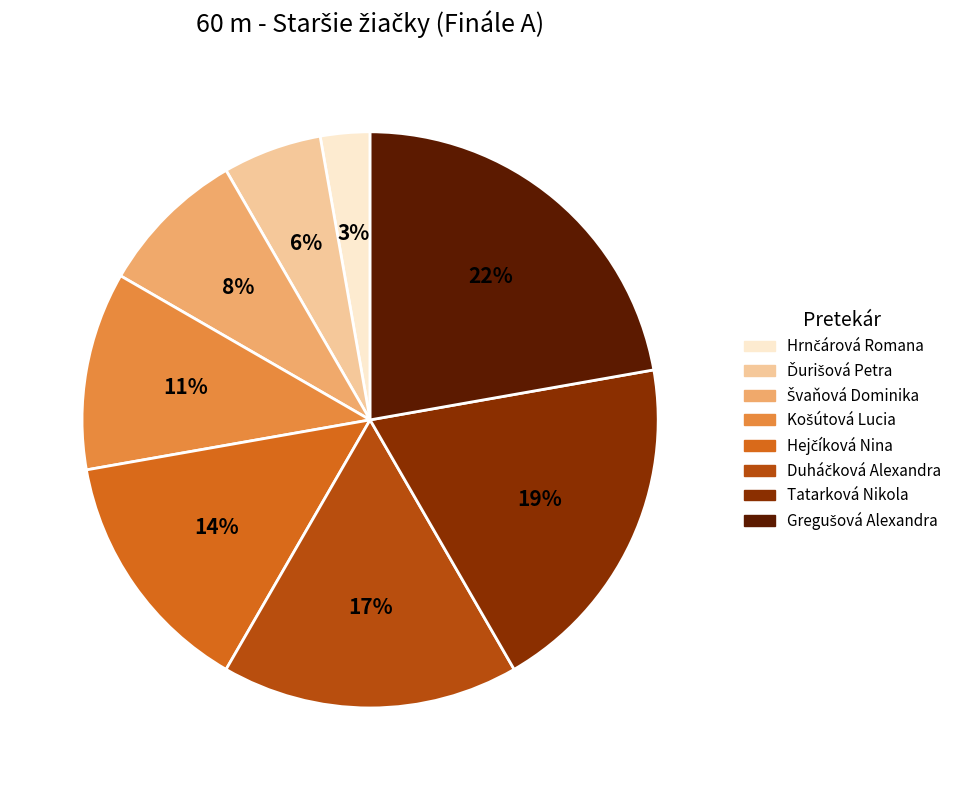

To the nearest percent, what is the difference between the largest and smallest slice percentages?

19%